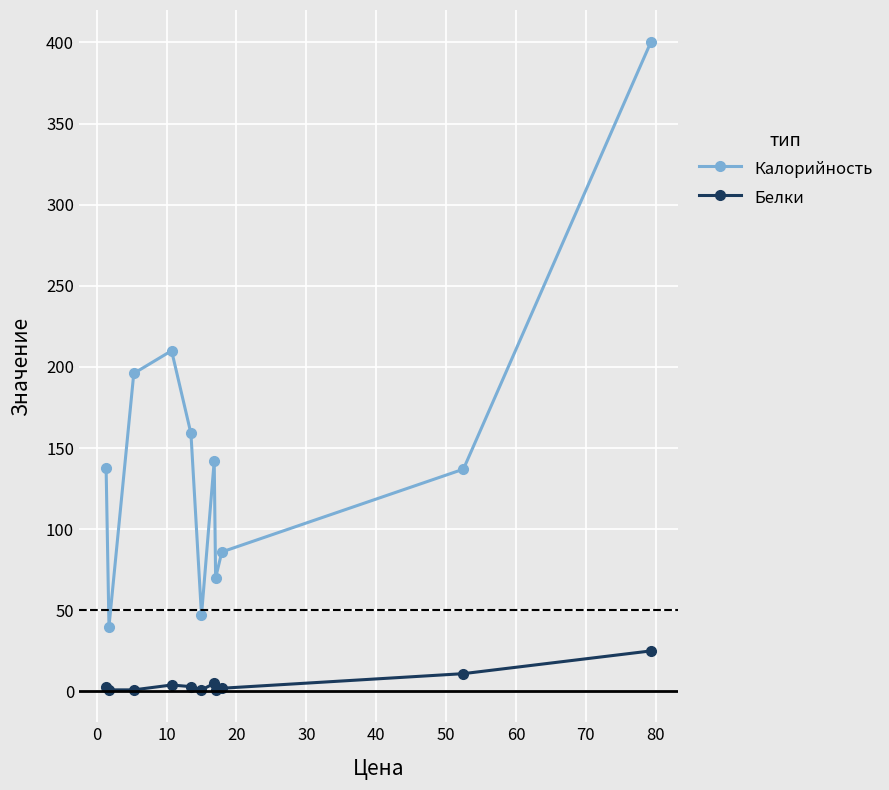

How many lines are shown in the chart?

2